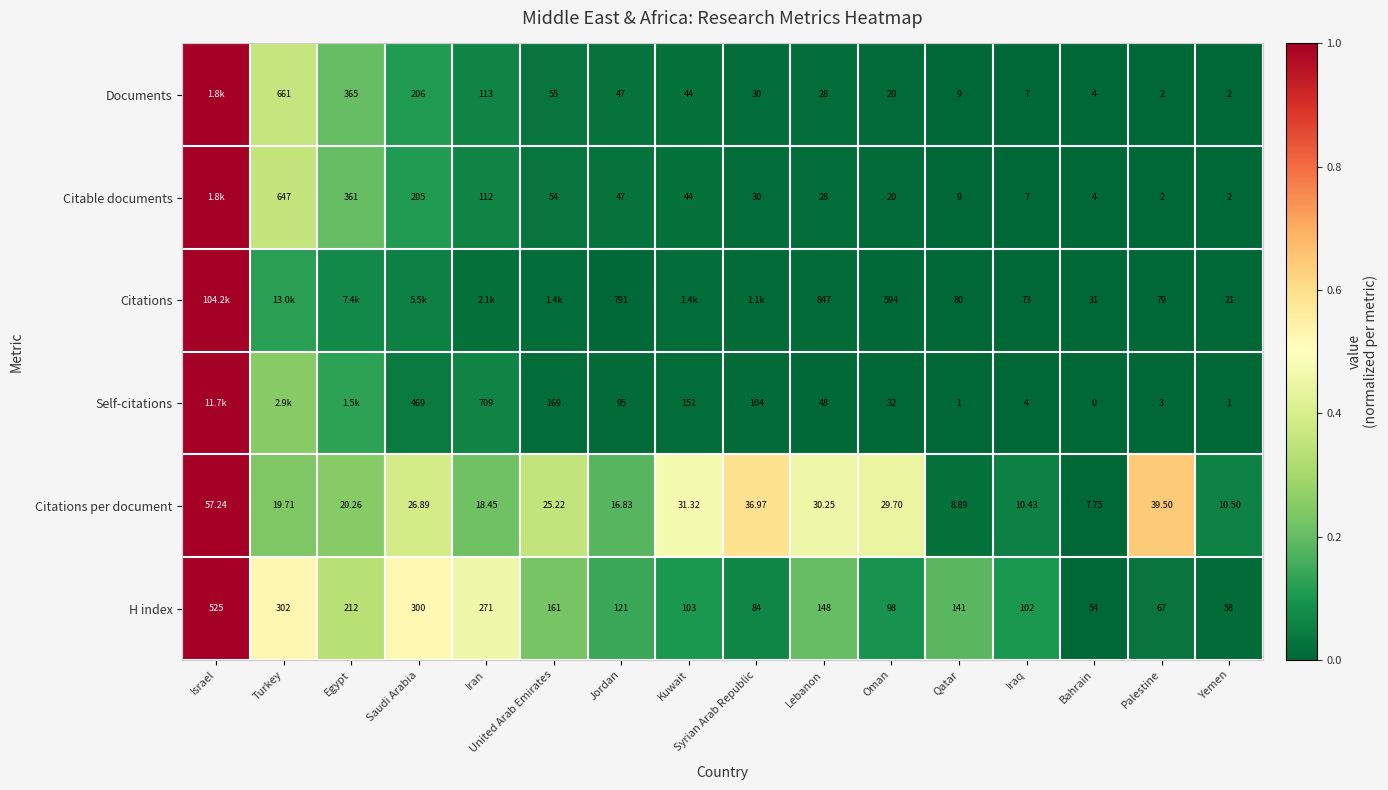

Is the value of Citations per document at United Arab Emirates greater than the value of Citable documents at Kuwait?

No